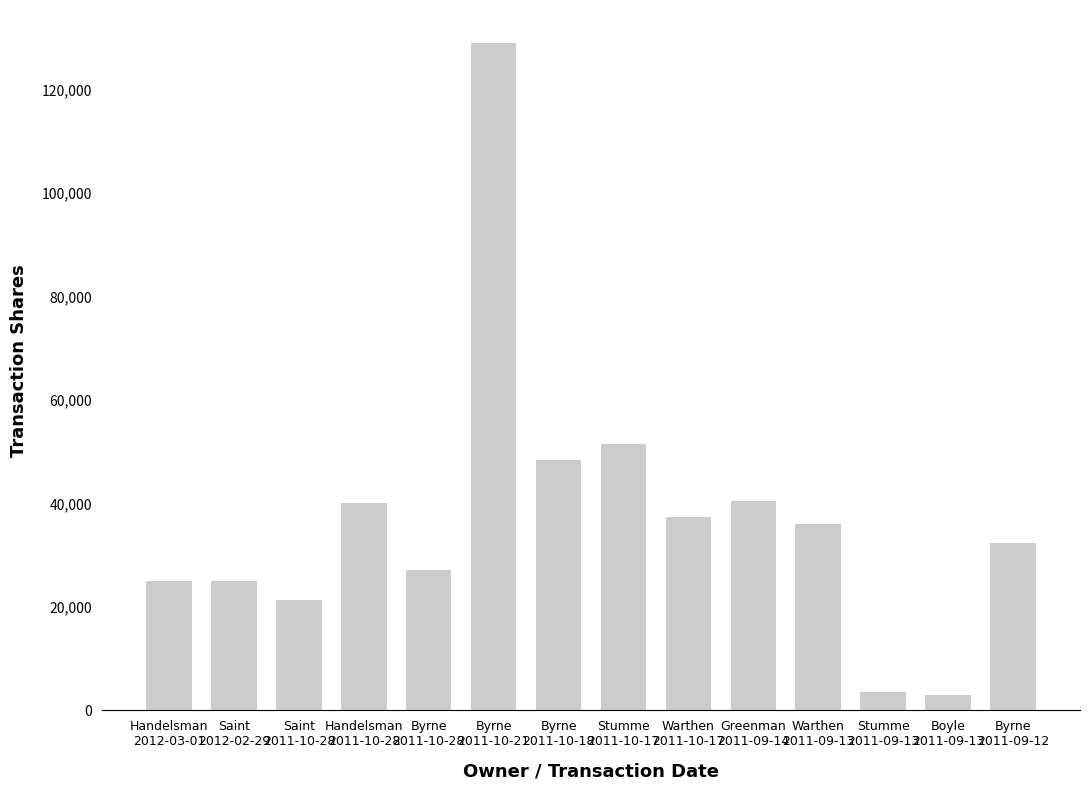

What is the greatest value displayed?

128965